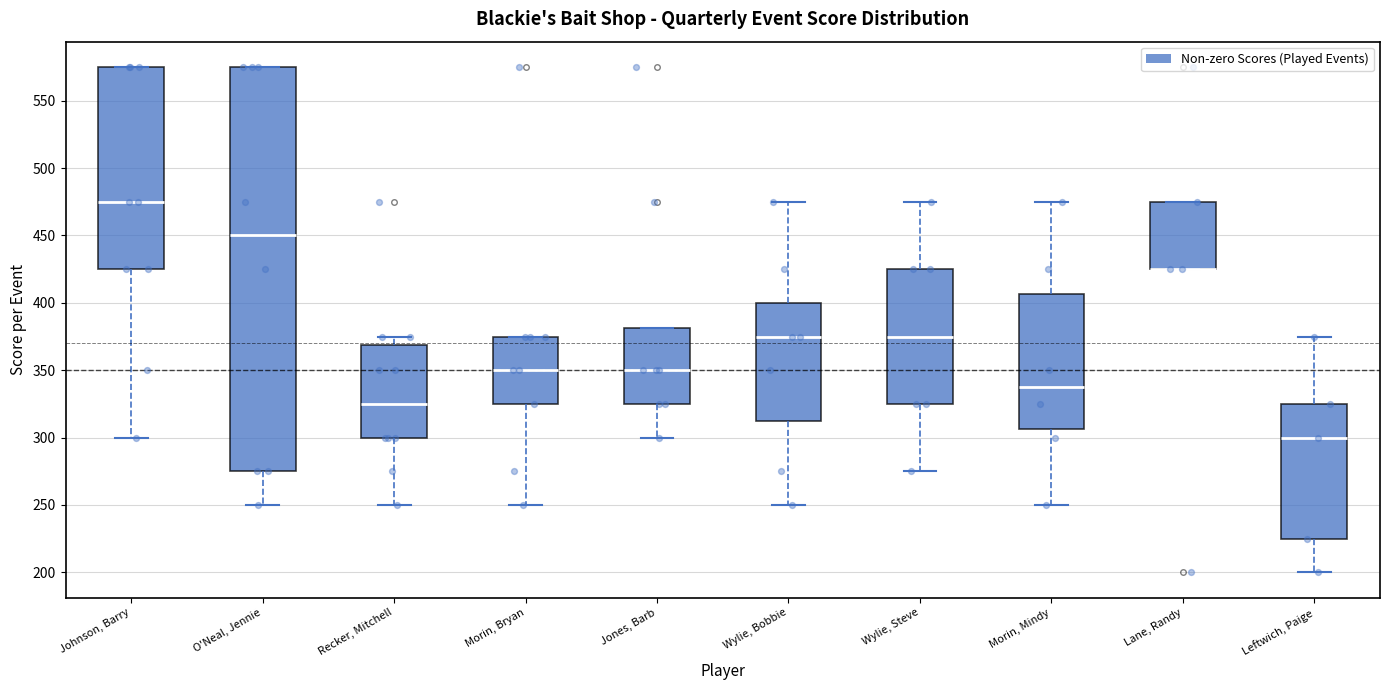

Reading left to right, transcribe this box plot: for each box, give where its median line is, the range the box spans, and where its two whiskers end, as read against the y-axis. The values are not printed on the chart, so give them approximately, as read against the axis.

Johnson, Barry: median 475, box 425 to 575, whiskers 300 to 575
O'Neal, Jennie: median 450, box 275 to 575, whiskers 250 to 575
Recker, Mitchell: median 325, box 300 to 370, whiskers 250 to 375
Morin, Bryan: median 350, box 325 to 375, whiskers 250 to 375
Jones, Barb: median 350, box 325 to 380, whiskers 300 to 380
Wylie, Bobbie: median 375, box 315 to 400, whiskers 250 to 475
Wylie, Steve: median 375, box 325 to 425, whiskers 275 to 475
Morin, Mindy: median 340, box 305 to 405, whiskers 250 to 475
Lane, Randy: median 425 (drawn on the box's lower edge), box 425 to 475, whiskers 425 to 475
Leftwich, Paige: median 300, box 225 to 325, whiskers 200 to 375